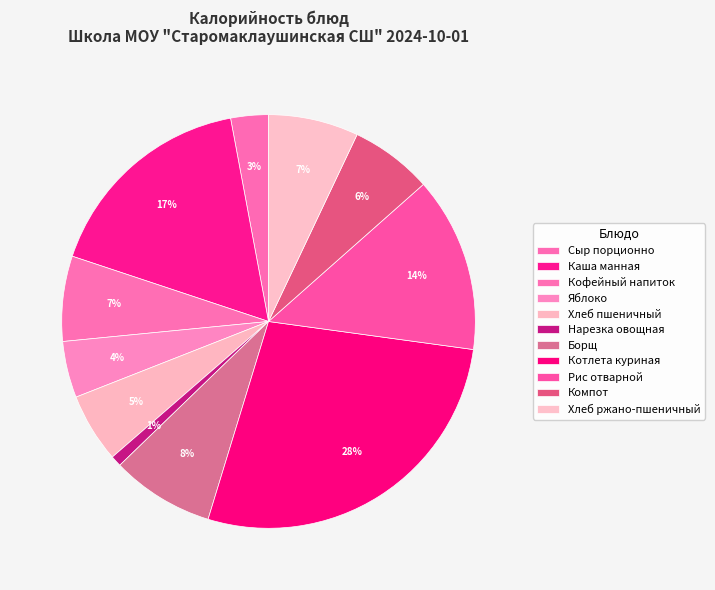

To the nearest percent, what is the combined percentage of Котлета куриная and Хлеб ржано-пшеничный?

35%